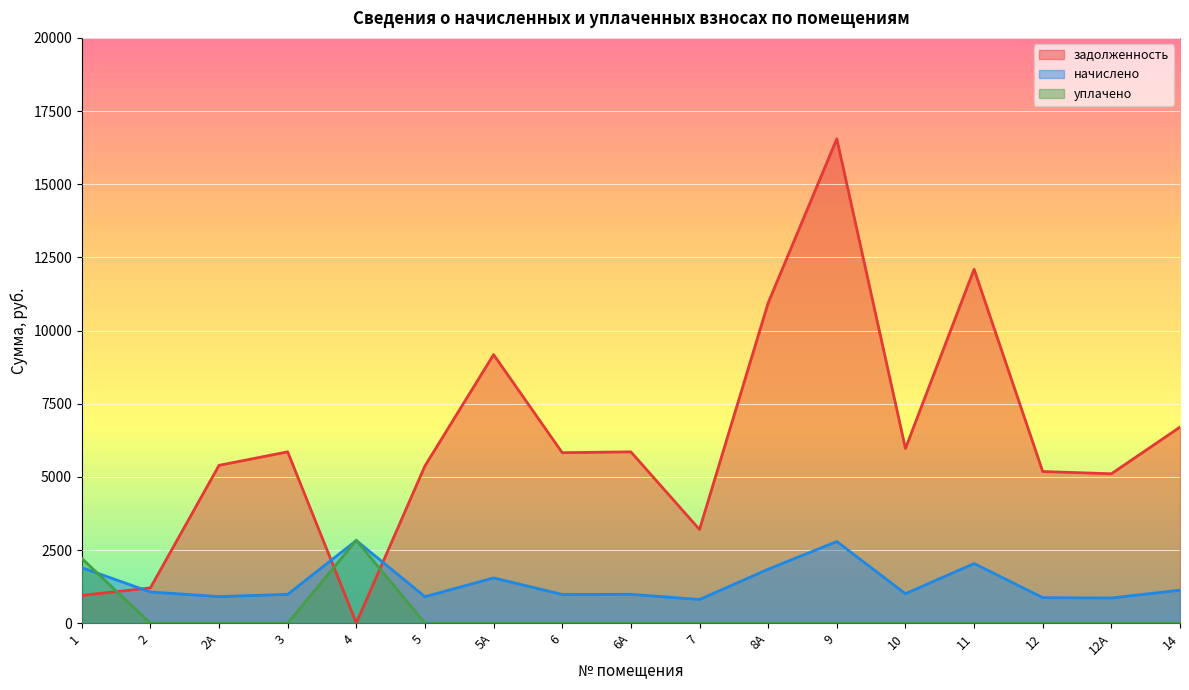

What position from the right is 2?

16